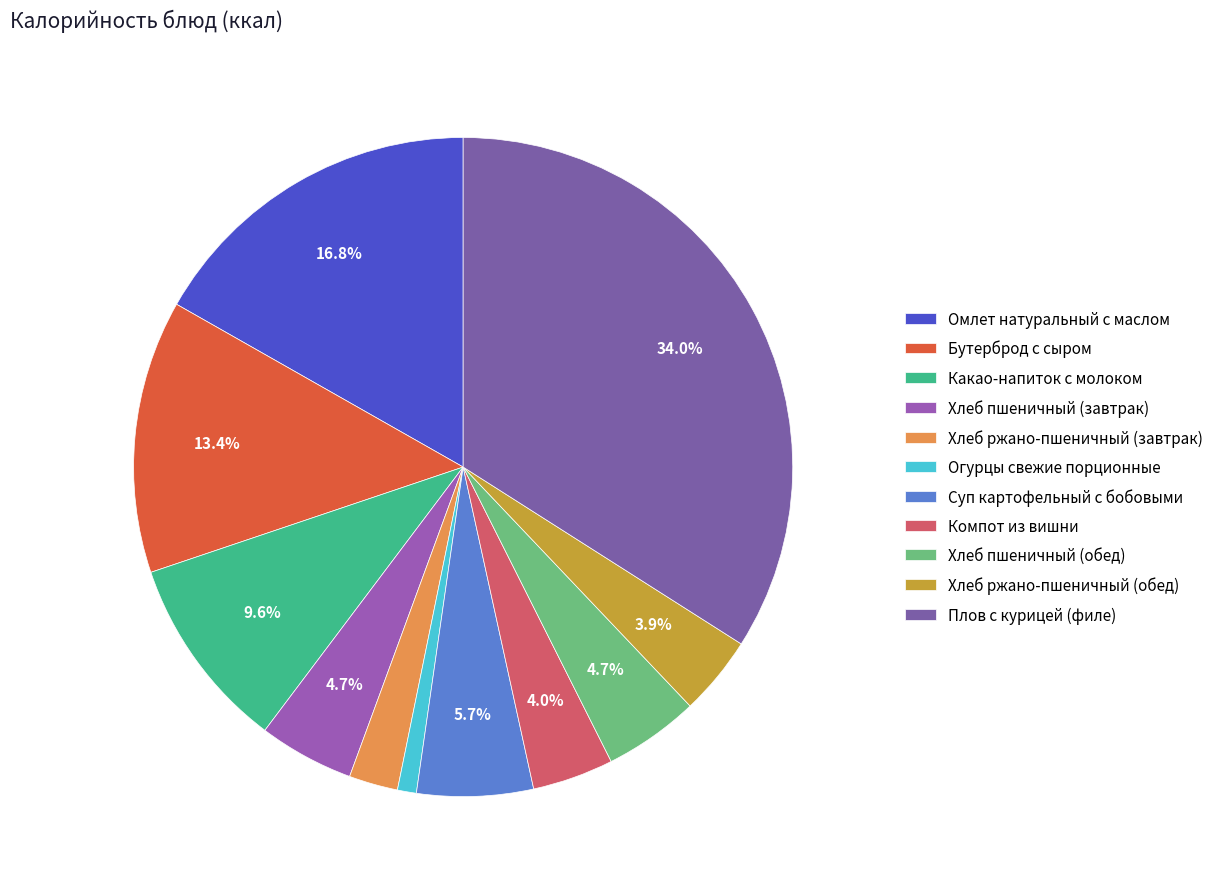

Rank the categories by value from lowest to highest.

Огурцы свежие порционные, Хлеб ржано-пшеничный (завтрак), Хлеб ржано-пшеничный (обед), Компот из вишни, Хлеб пшеничный (завтрак), Хлеб пшеничный (обед), Суп картофельный с бобовыми, Какао-напиток с молоком, Бутерброд с сыром, Омлет натуральный с маслом, Плов с курицей (филе)